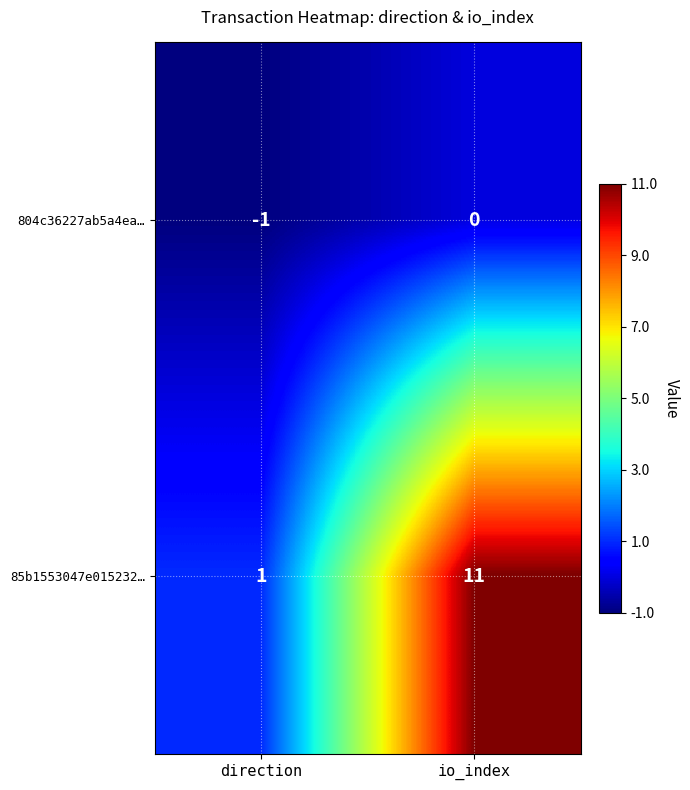

At which label is 804c36227ab5a4ea… closest to 0?

io_index